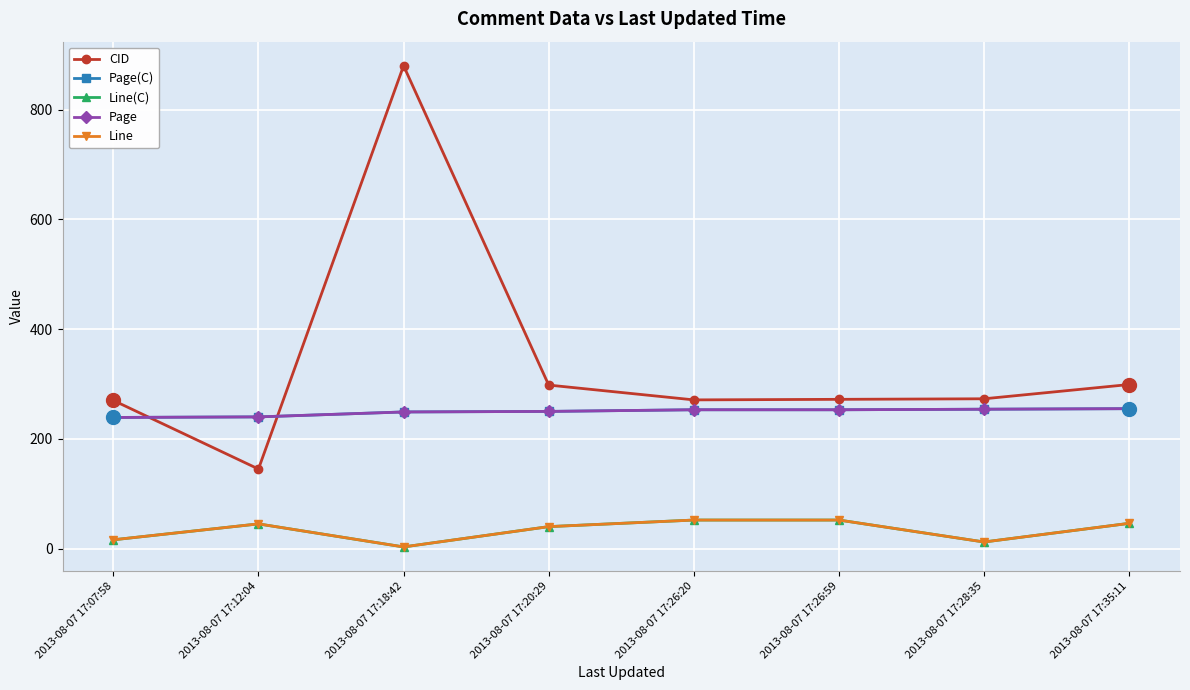

Reading left to right, what are all the values shown in this chart?

CID: 270	145	880	298	271	272	273	299
Page(C): 239	240	249	250	253	253	254	255
Line(C): 16	45	3	40	52	52	12	46
Page: 239	240	249	250	253	253	254	255
Line: 16	45	3	40	52	52	12	46